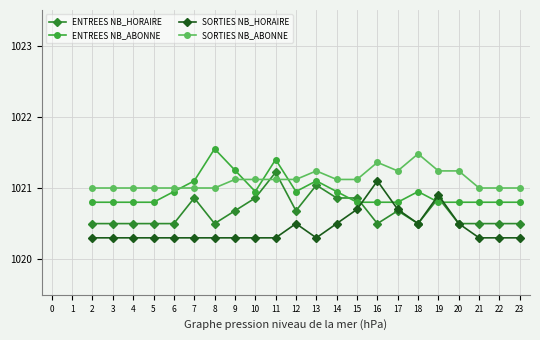

What is the average value of the SORTIES NB_ABONNE series?

1021.1